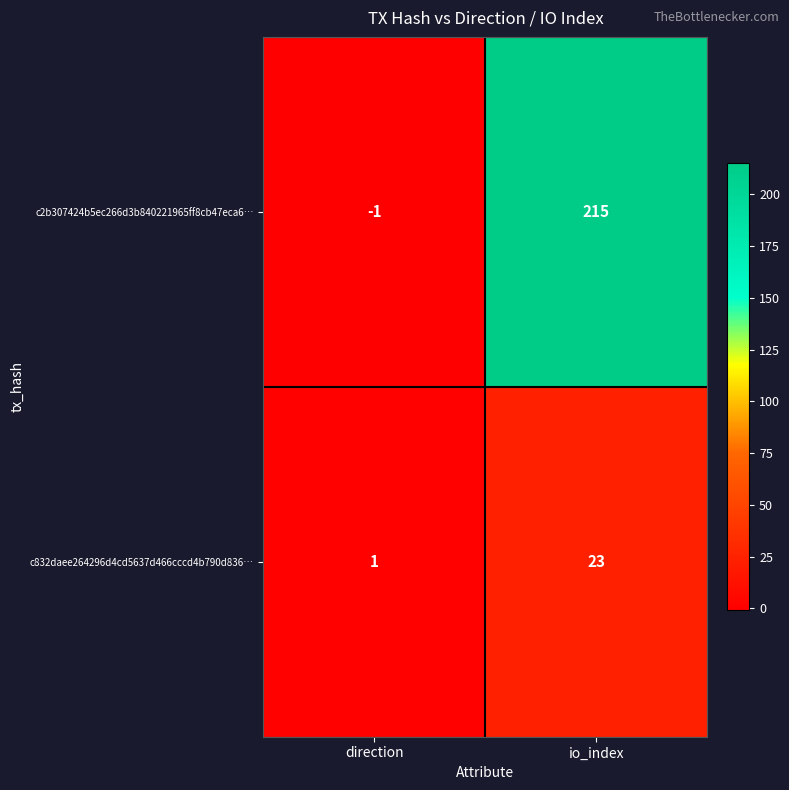

What is the average value of the c832daee264296d4cd5637d466cccd4b790d836… series?

12